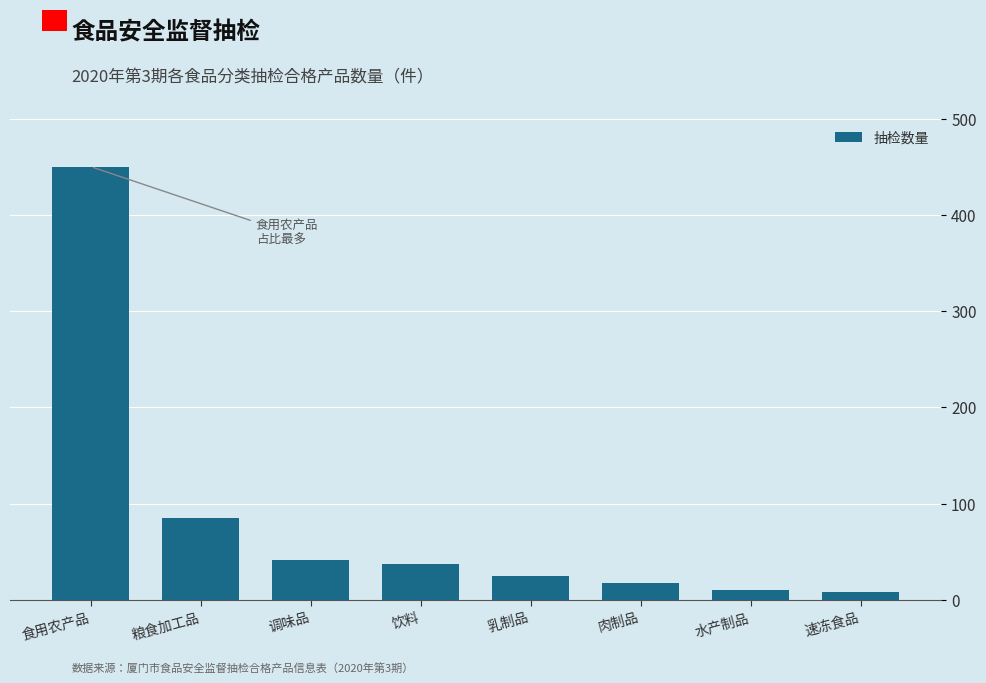

Reading right to left, extract all data points from this chart.

8	10	18	25	38	42	85	450